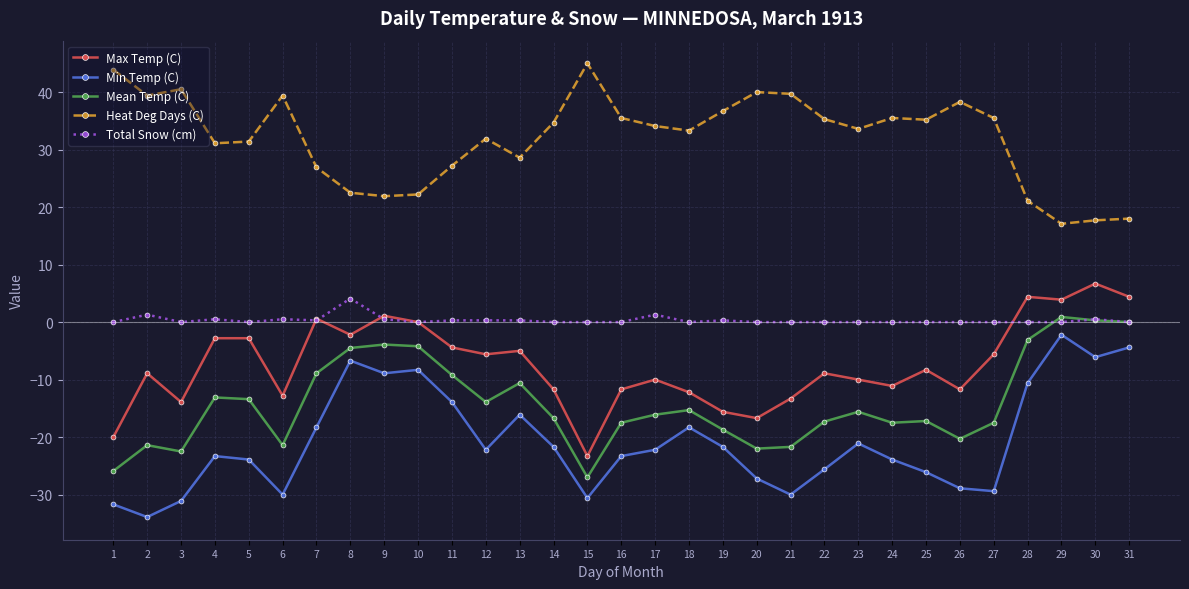

Where does the Max Temp (C) series first go above -8?

4